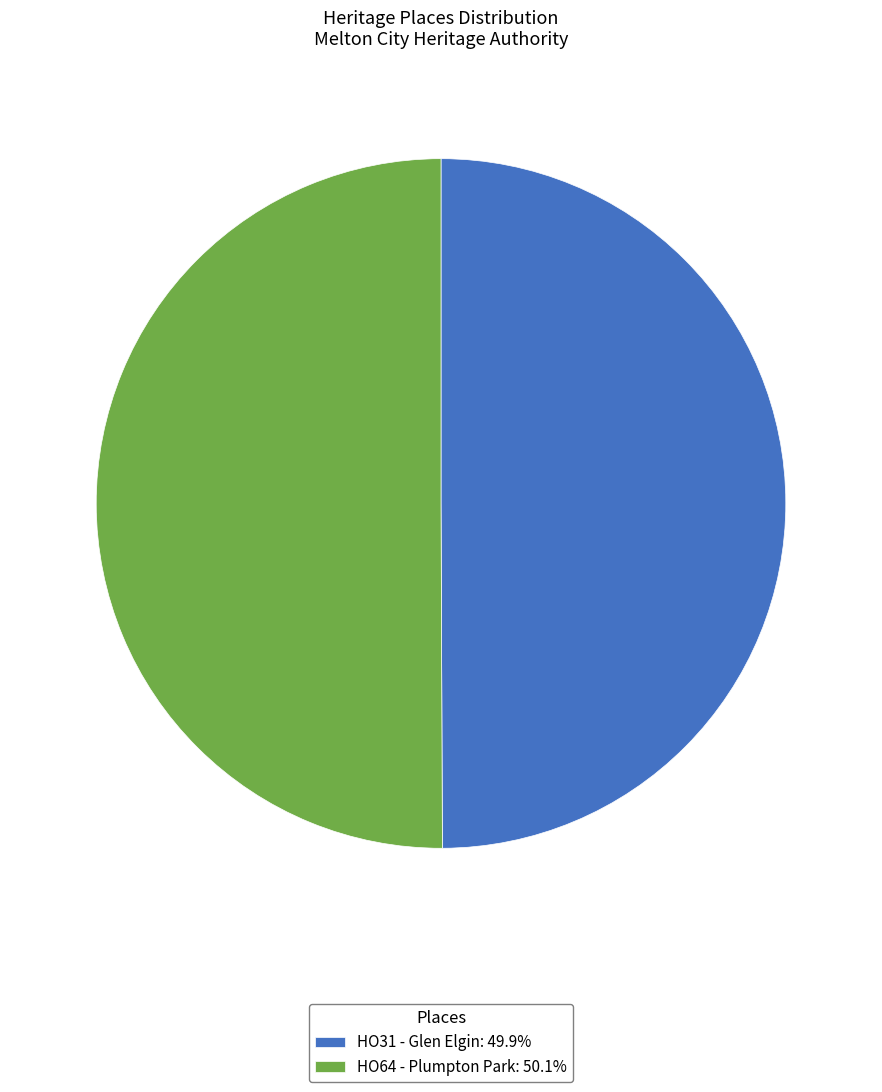

Do HO64 - Plumpton Park: 50.1% and HO31 - Glen Elgin: 49.9% together represent more than half of the pie?

Yes